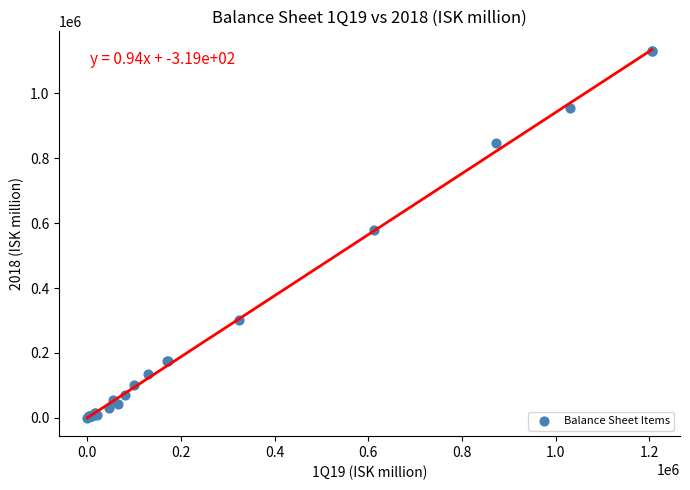

What Y value in the scatter plot is closest to 565542?

578959